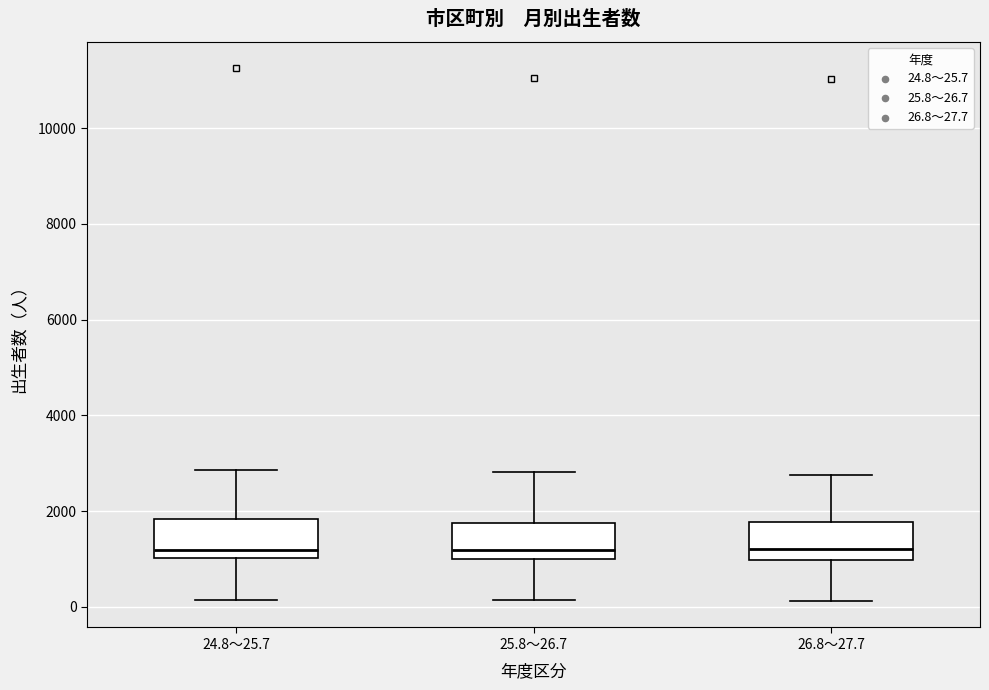

Reading left to right, transcribe this box plot: for each box, give where its median line is, the range the box spans, and where its two whiskers end, as read against the y-axis. The values are not printed on the chart, so give them approximately, as read against the axis.

24.8～25.7: median 1200, box 1000 to 1800, whiskers 200 to 2800
25.8～26.7: median 1200, box 1000 to 1800, whiskers 200 to 2800
26.8～27.7: median 1200, box 1000 to 1800, whiskers 200 to 2800